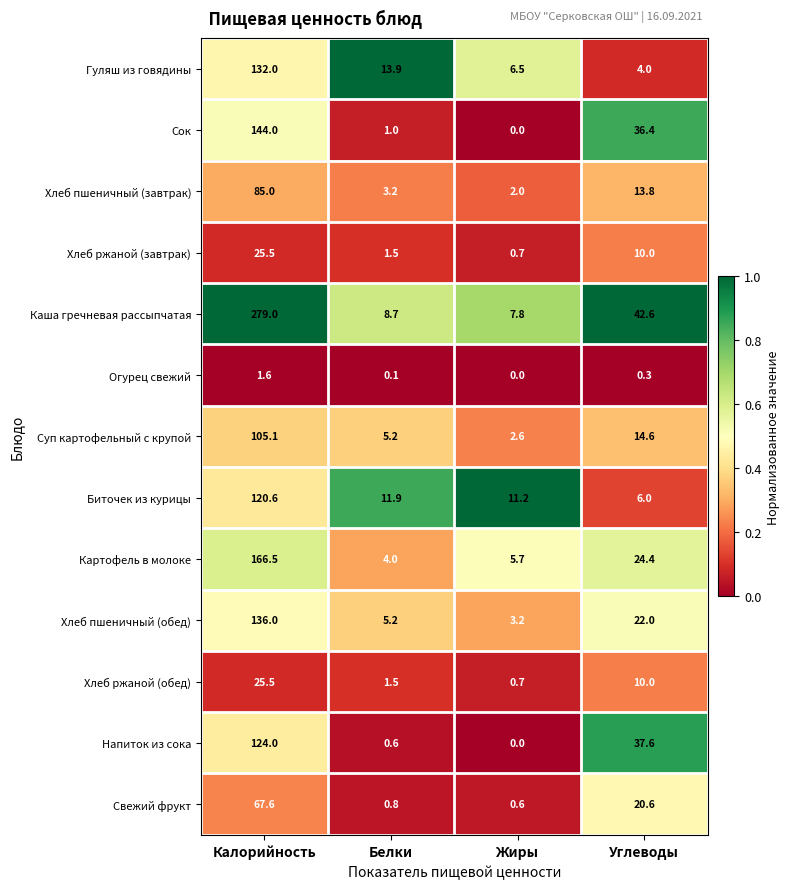

True or false: Напиток из сока has a value of 167.7 at Калорийность.

False